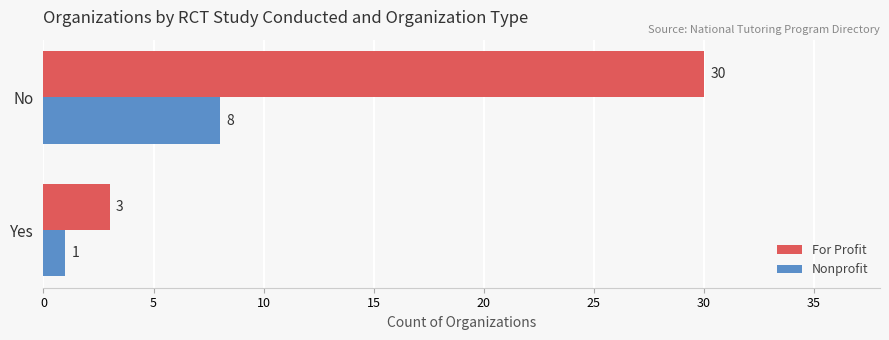

At Yes, list the series in order from smallest to largest.

Nonprofit, For Profit